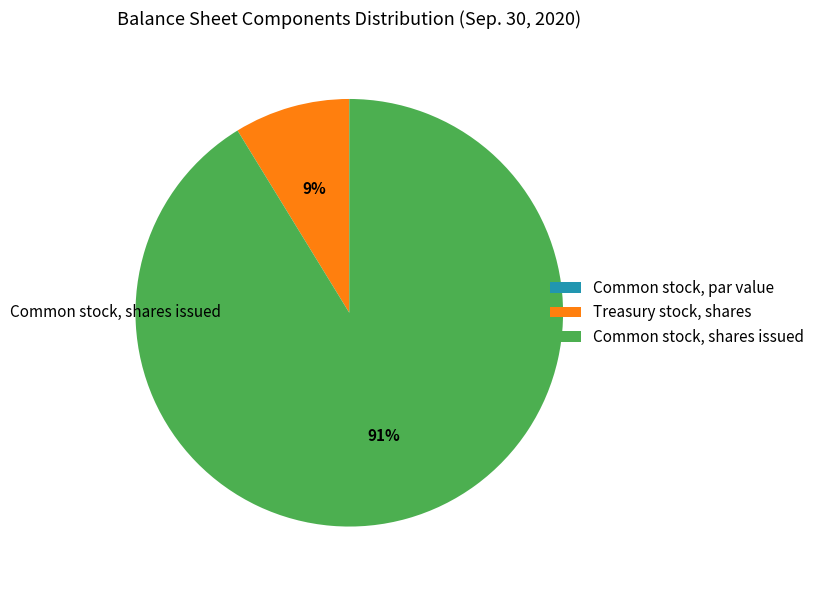

What is the largest slice in the pie chart?

Common stock, shares issued